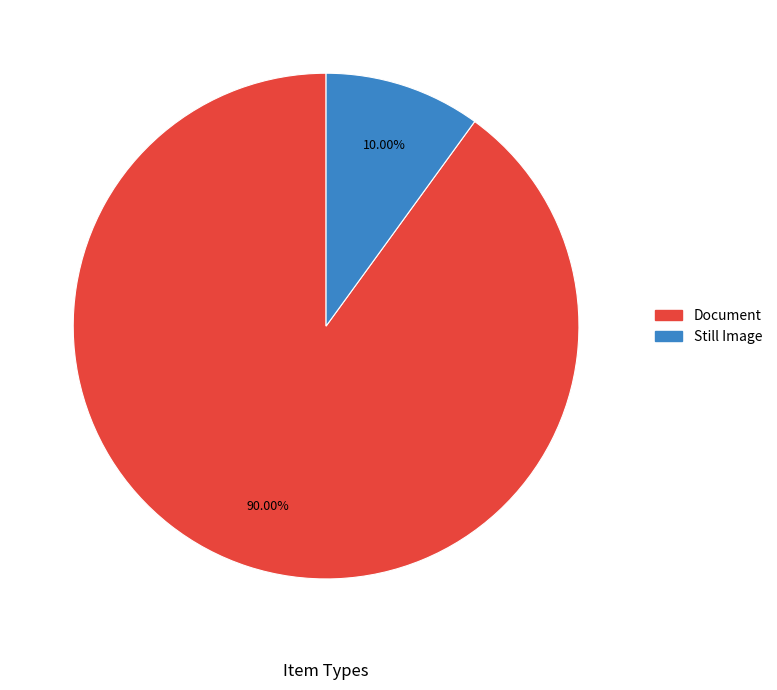

Does any single category account for the majority?

Yes